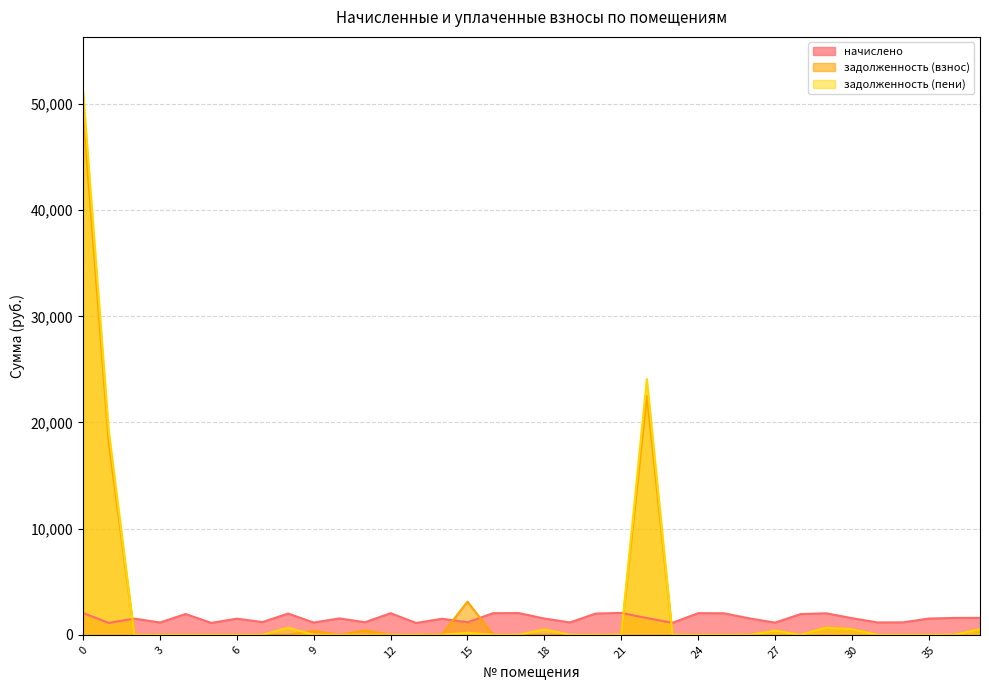

True or false: задолженность (пени) and начислено cross at least once.

True